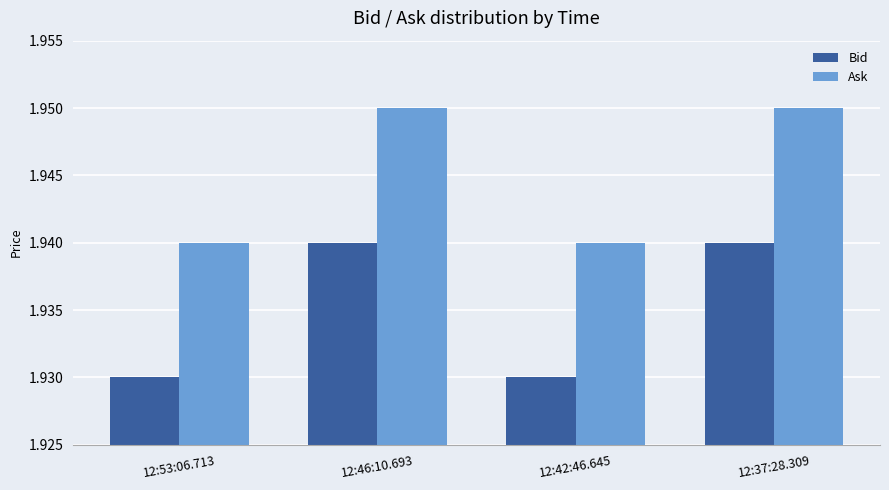

Count the Bid values in the range 1 to 2.

4